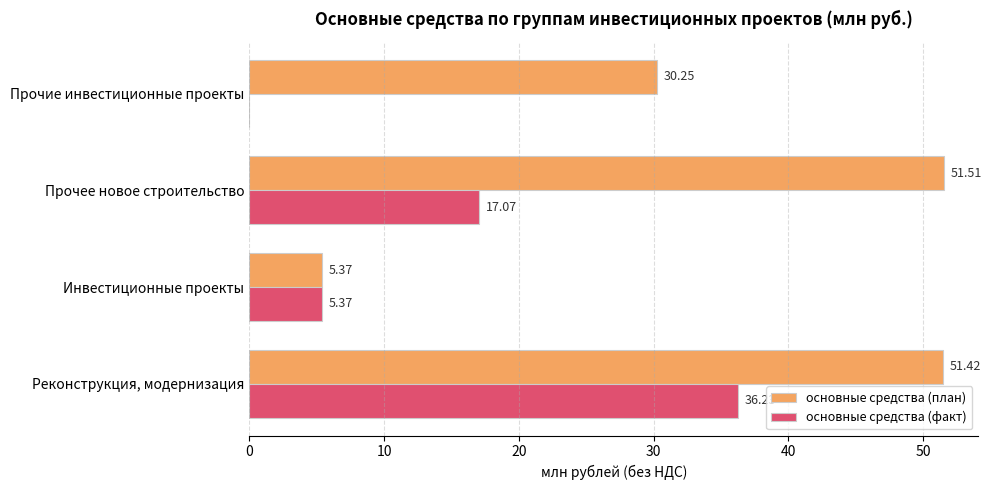

Between Инвестиционные проекты and Прочие инвестиционные проекты, which series saw the biggest shift?

основные средства (план)